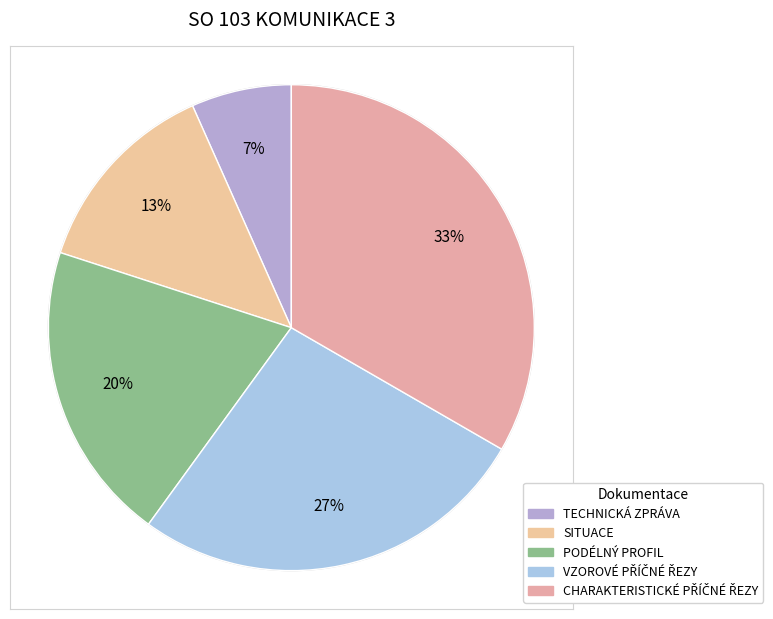

To the nearest percent, what is the difference between the largest and smallest slice percentages?

27%